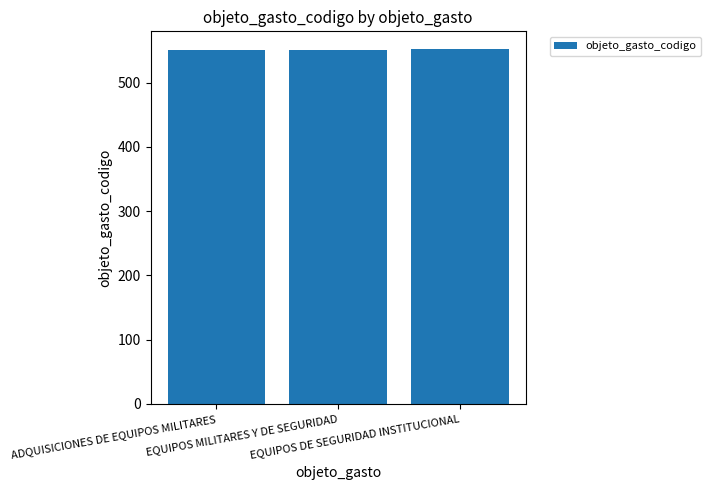

What is the smallest value displayed?

550